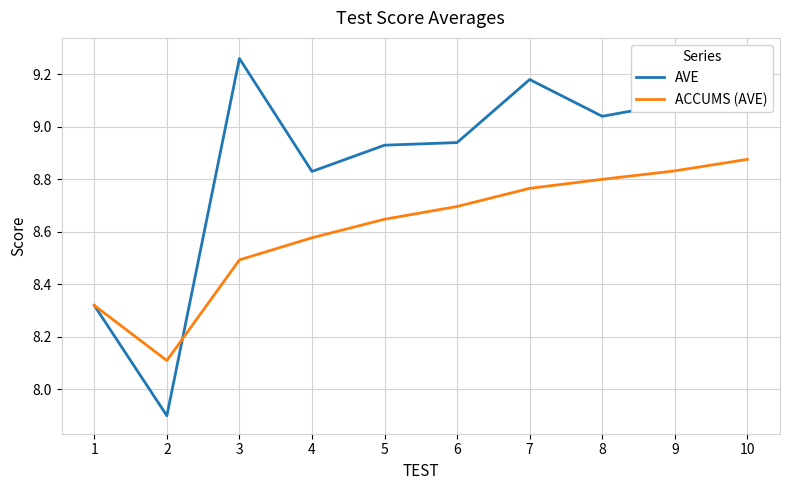

Reading left to right, what are all the values shown in this chart?

AVE: 1=8.3	2=7.9	3=9.3	4=8.8	5=8.9	6=8.9	7=9.2	8=9.0	9=9.1	10=9.3
ACCUMS (AVE): 1=8.3	2=8.1	3=8.5	4=8.6	5=8.6	6=8.7	7=8.8	8=8.8	9=8.8	10=8.9